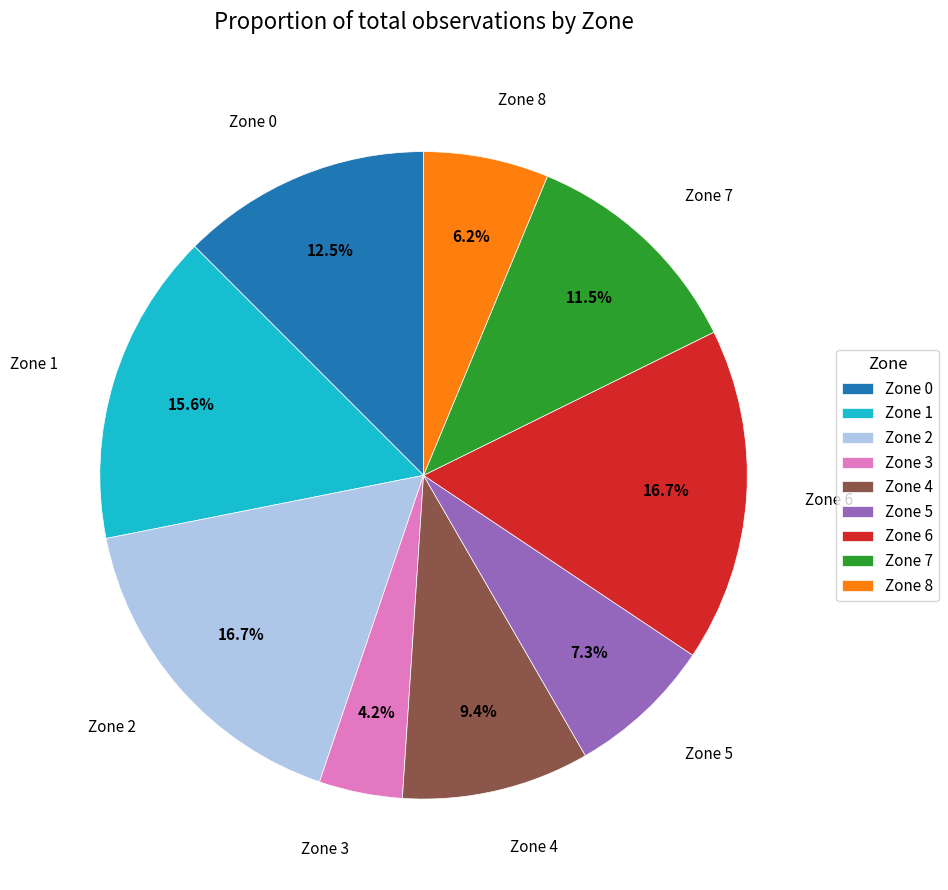

Combined, what portion of the pie is Zone 6 and Zone 7?

28.1%